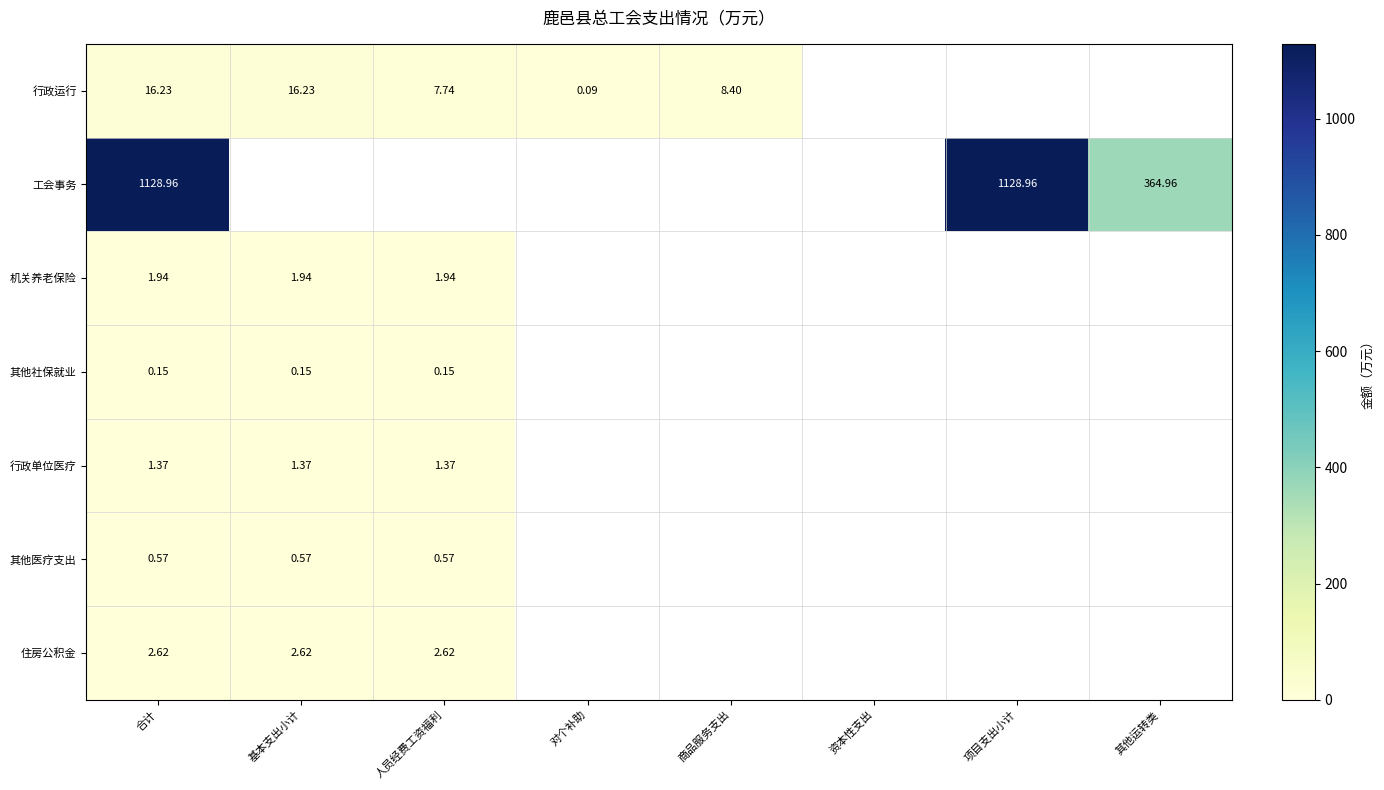

Rank the series by their maximum value, from highest to lowest.

工会事务, 行政运行, 住房公积金, 机关养老保险, 行政单位医疗, 其他医疗支出, 其他社保就业